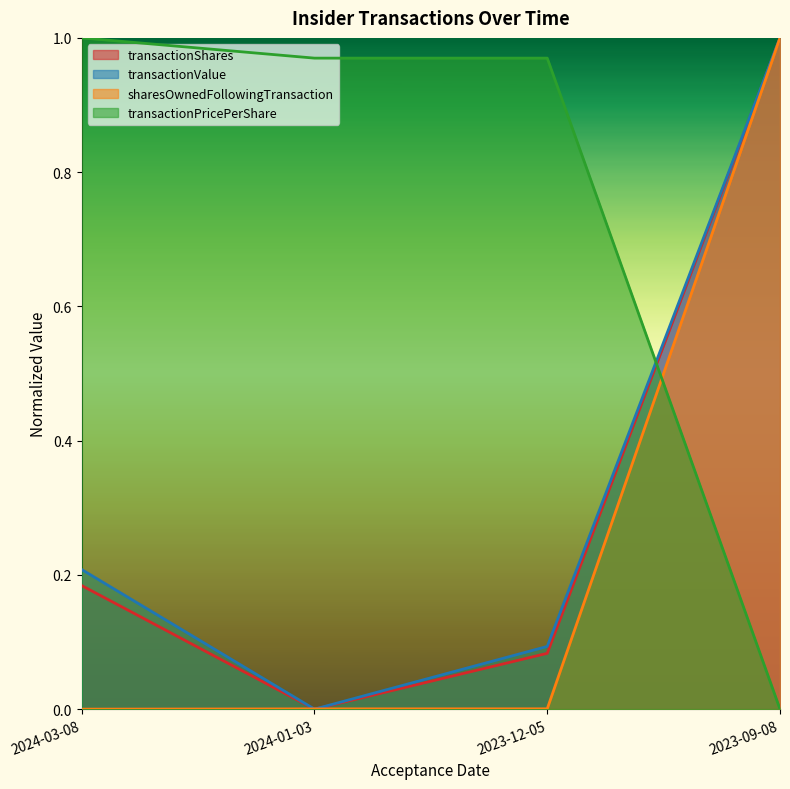

At which label is sharesOwnedFollowingTransaction closest to 0?

2024-03-08